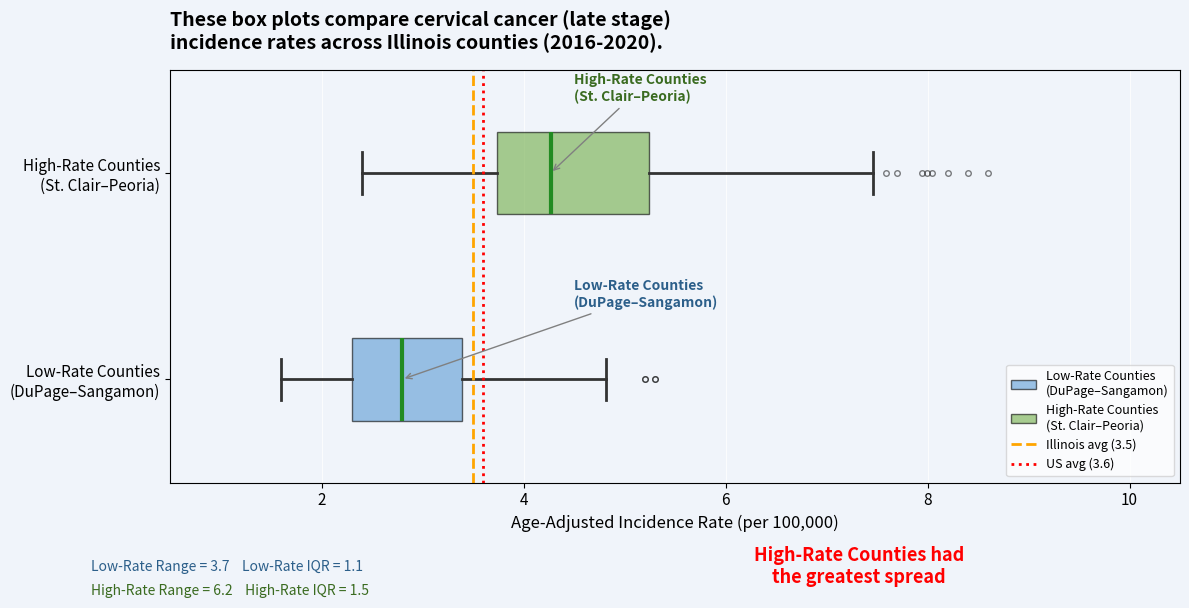

Reading bottom to top, read every box against the x-axis: the position of its median line, the range the box covers, and the ends of its whiskers. The values are not printed on the chart, so give them approximately, as read against the axis.

Low-Rate Counties (DuPage–Sangamon): median 2.8, box 2.4 to 3.4, whiskers 1.6 to 4.8
High-Rate Counties (St. Clair–Peoria): median 4.2, box 3.8 to 5.2, whiskers 2.4 to 7.4